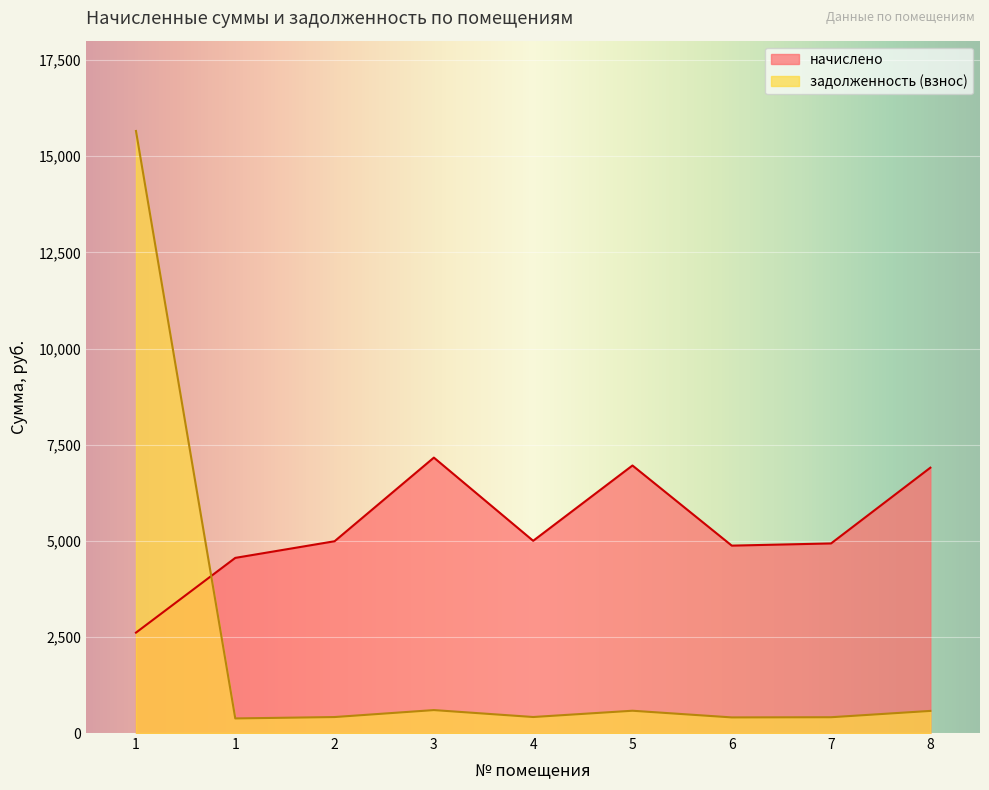

How many times do начислено and задолженность (взнос) cross each other?

1